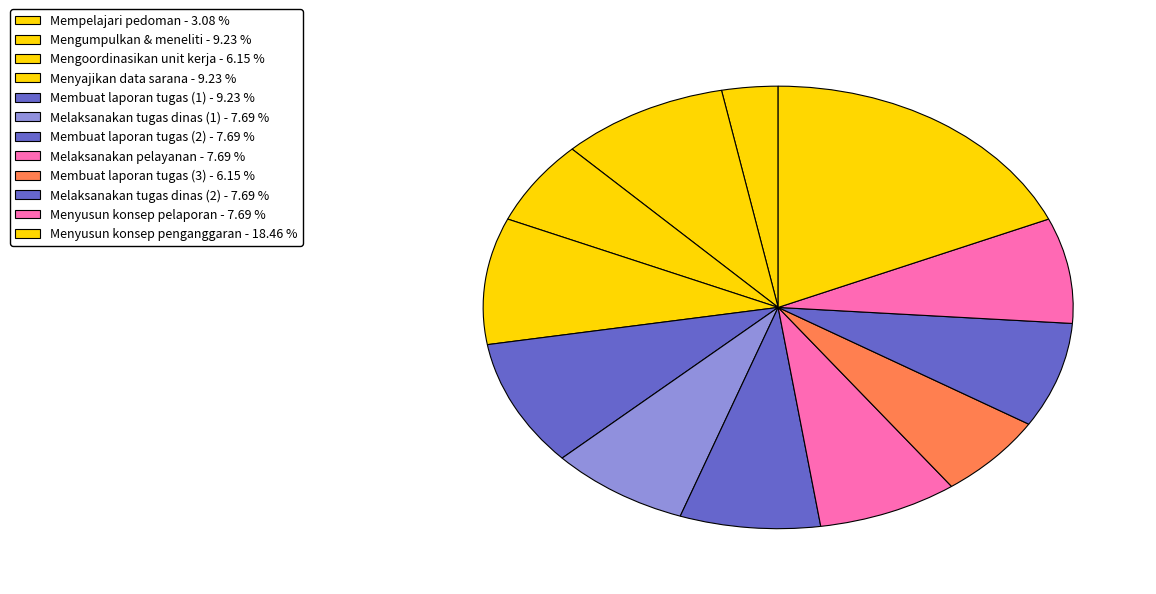

Count the number of slices in the pie.

12